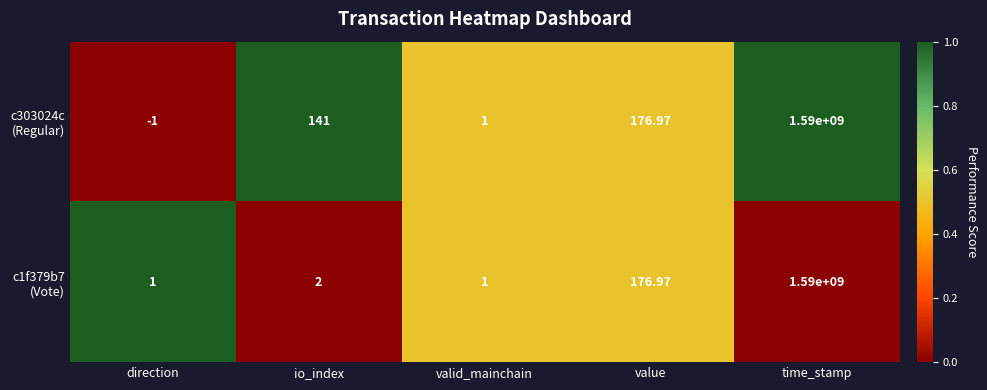

At which category is the sum across all series the highest?

time_stamp